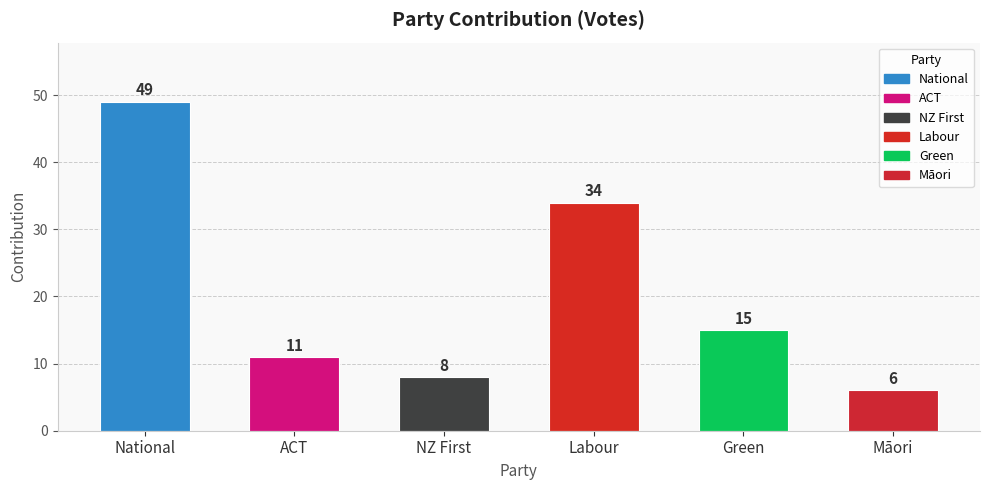

What is the label of the 4th bar from the right?

NZ First